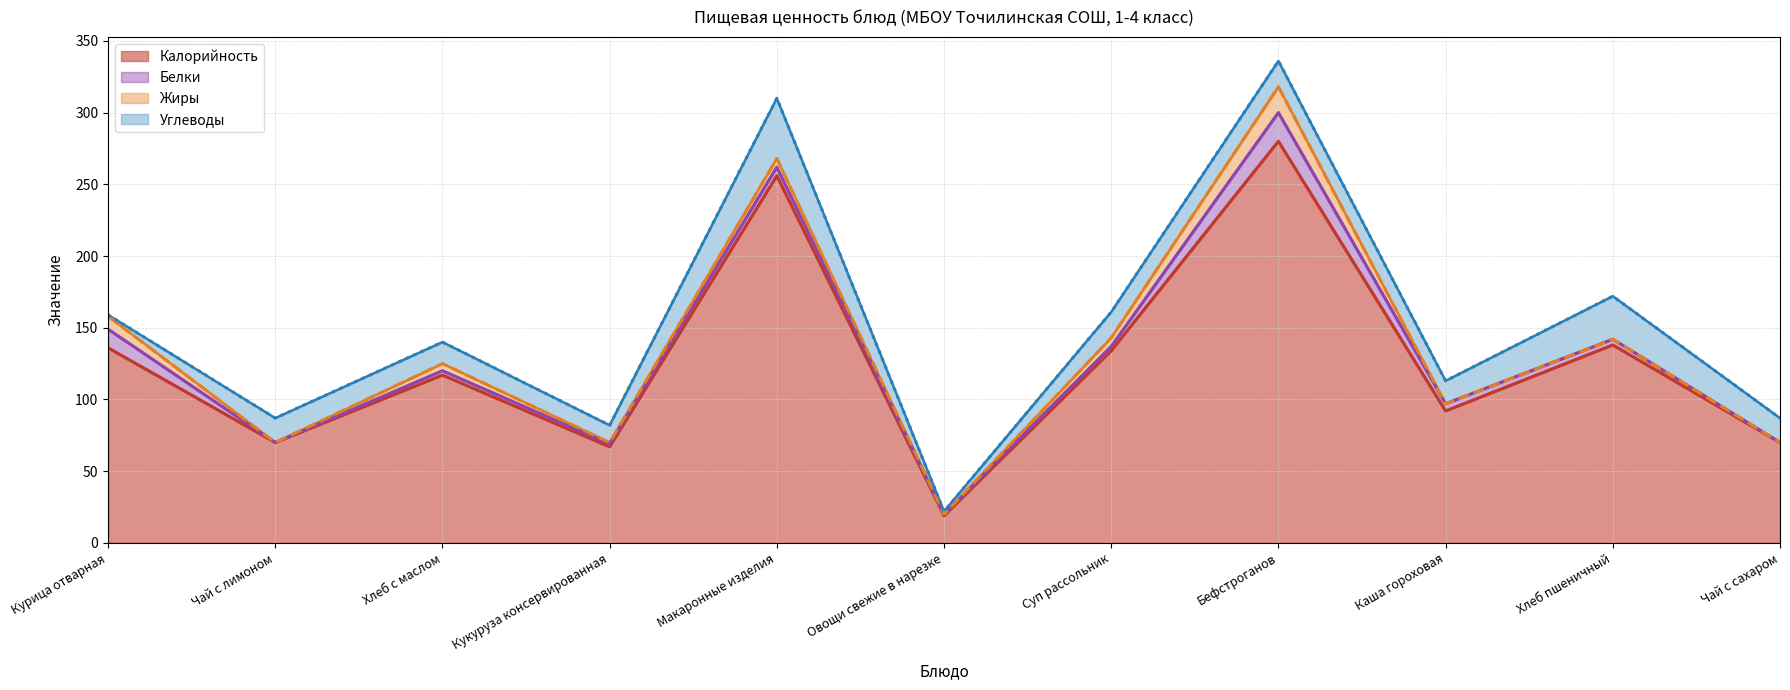

What is the maximum value shown in the chart?

280